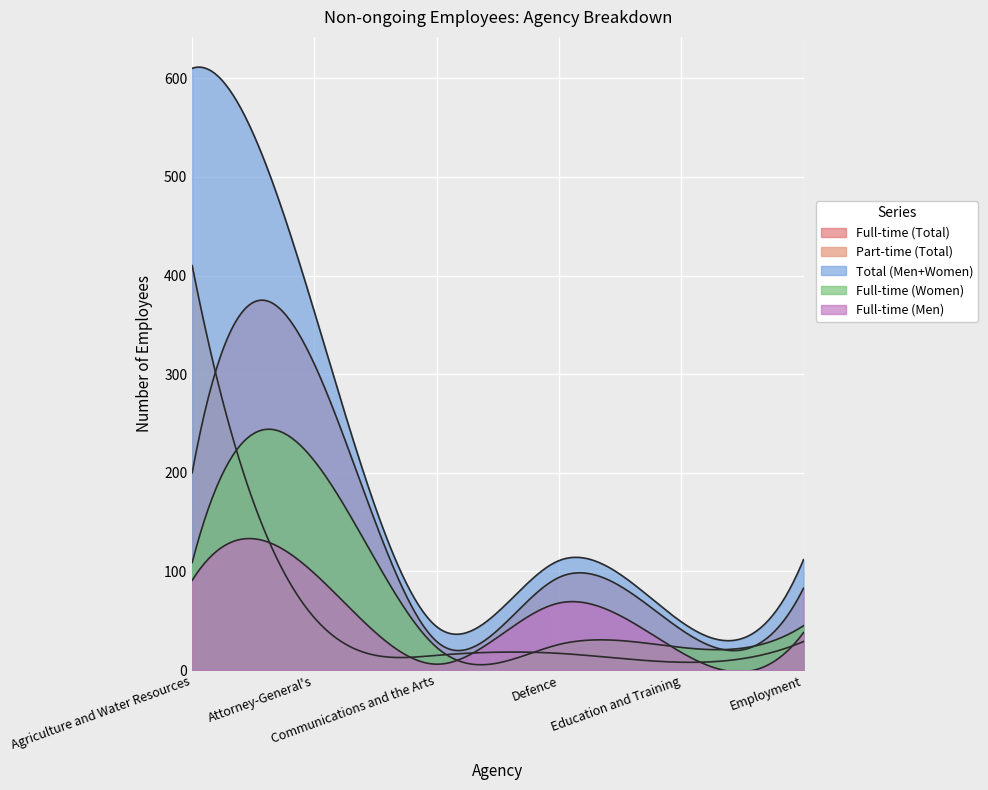

Which has a higher value, Agriculture and Water Resources or Employment?

Agriculture and Water Resources